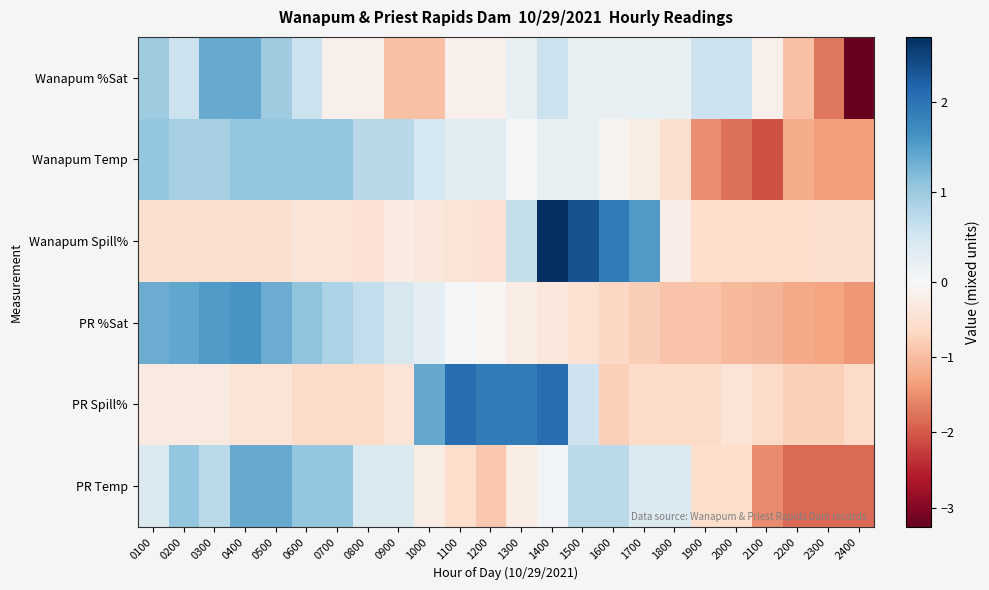

Which label corresponds to the smallest value in the chart?

2400